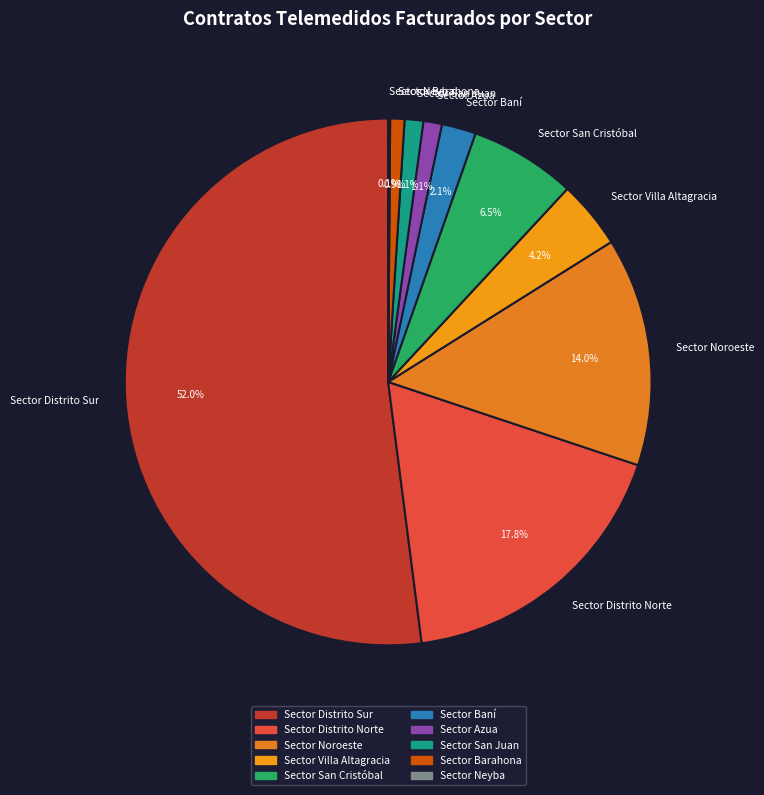

Approximately how many times larger is the value at Sector Distrito Norte compared to Sector Baní?

8.5